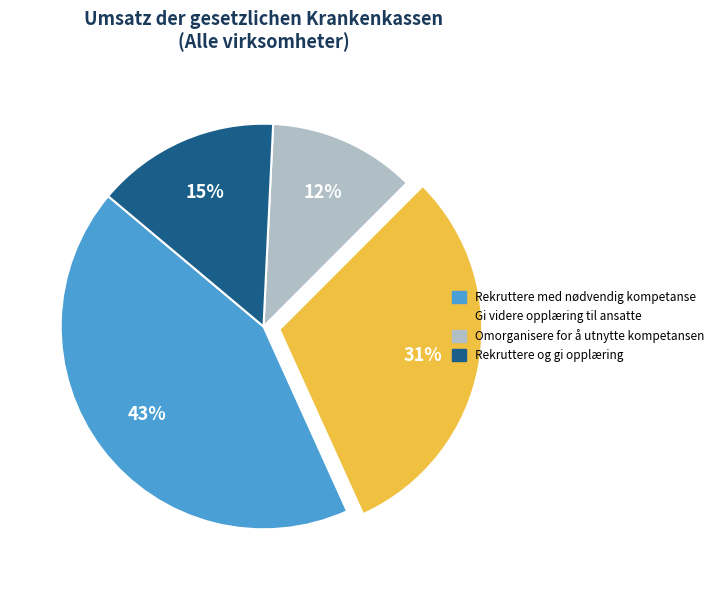

Is there a majority slice in this chart?

No